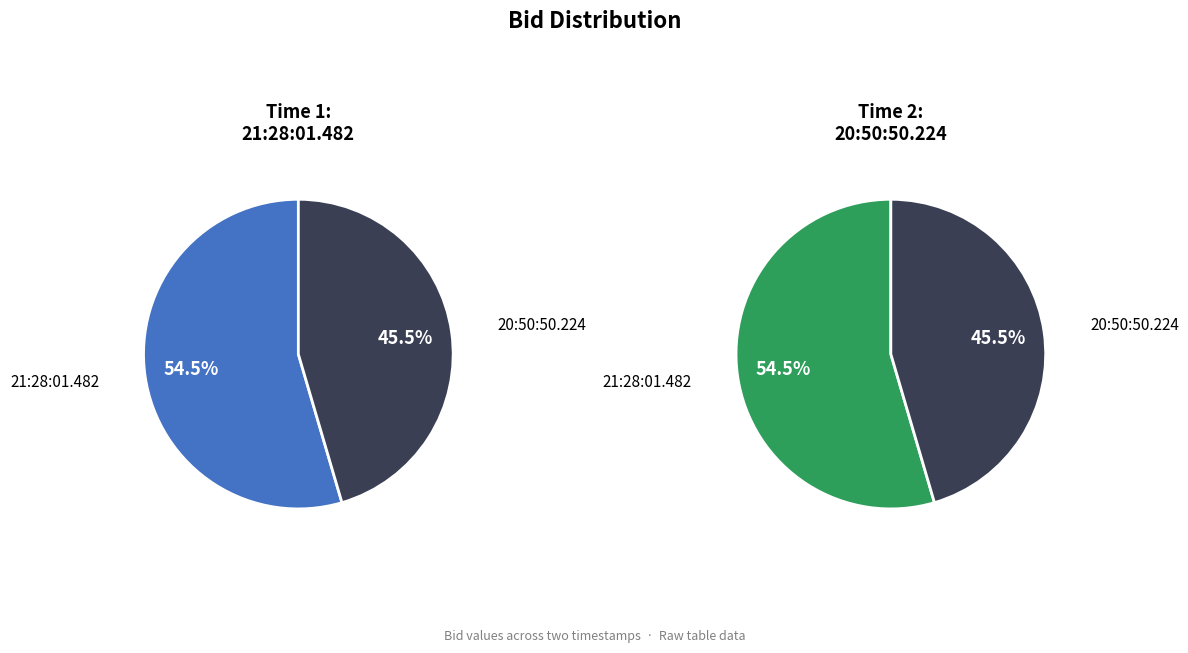

Rank the categories by value from lowest to highest.

20:50:50.224, 21:28:01.482